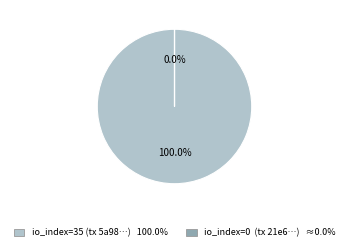

Is it true that io_index=0 is 10% of the pie?

False